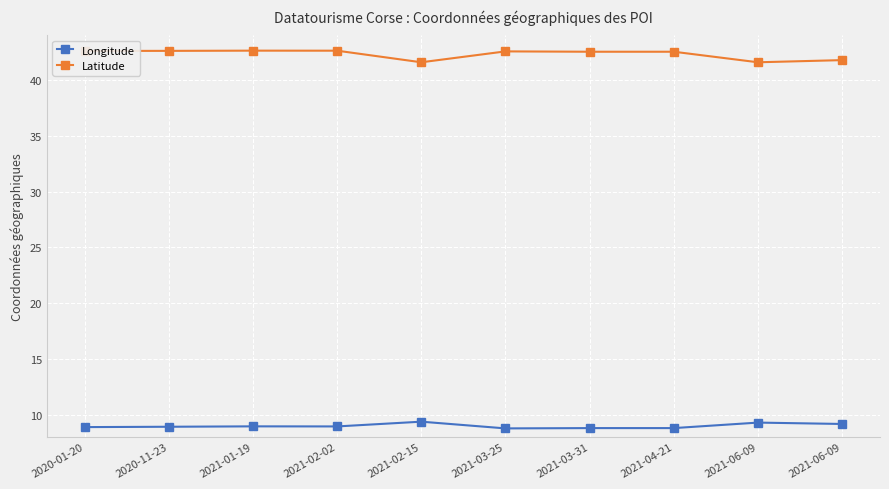

List the series in order of their peak value, lowest first.

Longitude, Latitude